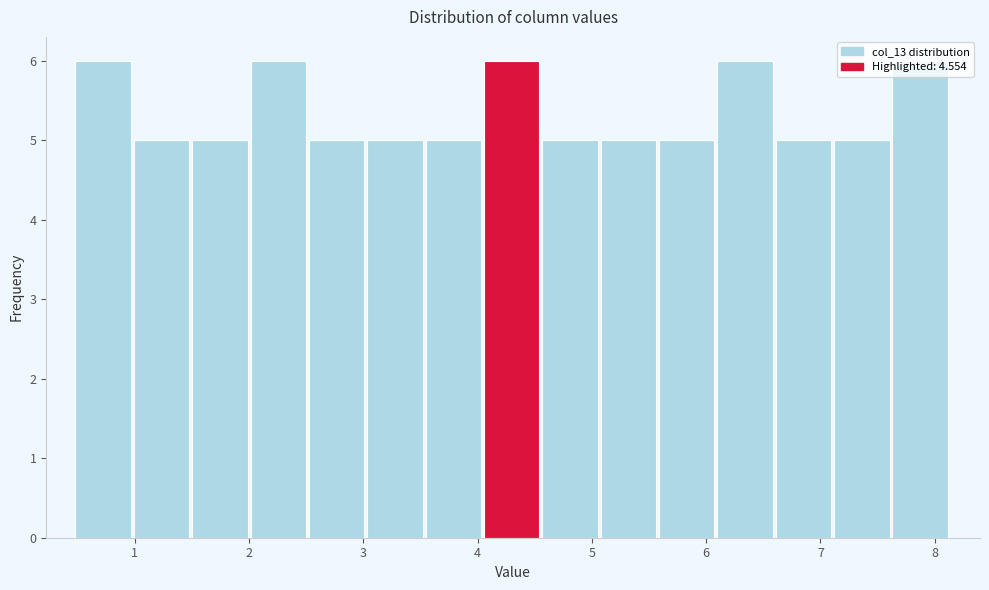

Reading left to right, transcribe this chart: for each bar, give the range it covers on the x-axis and its height. Neither the bar edges nor the heights are printed on the chart, so give them approximately, as read against the axes.

0.5 to 1.0: 6
1.0 to 1.5: 5
1.5 to 2.0: 5
2.0 to 2.5: 6
2.5 to 3.0: 5
3.0 to 3.5: 5
3.5 to 4.1: 5
4.1 to 4.6: 6
4.6 to 5.1: 5
5.1 to 5.6: 5
5.6 to 6.1: 5
6.1 to 6.6: 6
6.6 to 7.1: 5
7.1 to 7.6: 5
7.6 to 8.1: 6